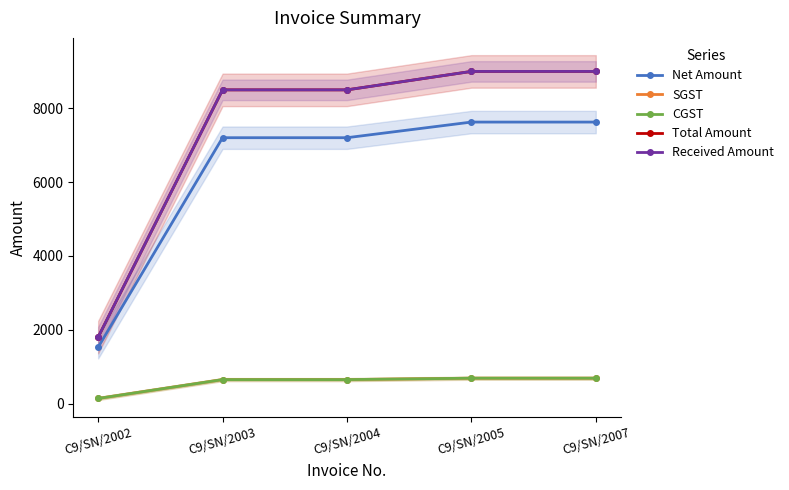

What is the value of the Total Amount point at the 1st from the left?

1800.0